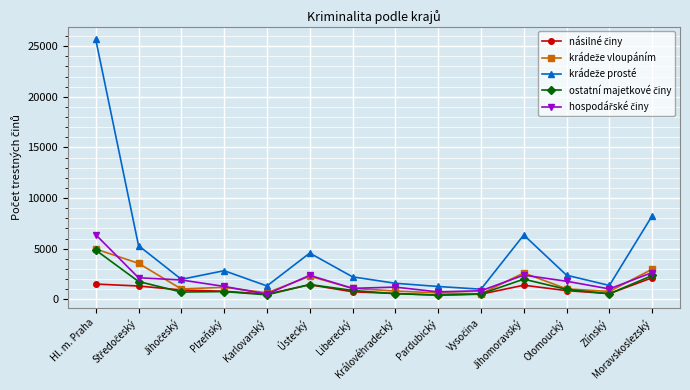

Does the chart display data point markers on the line(s)?

Yes